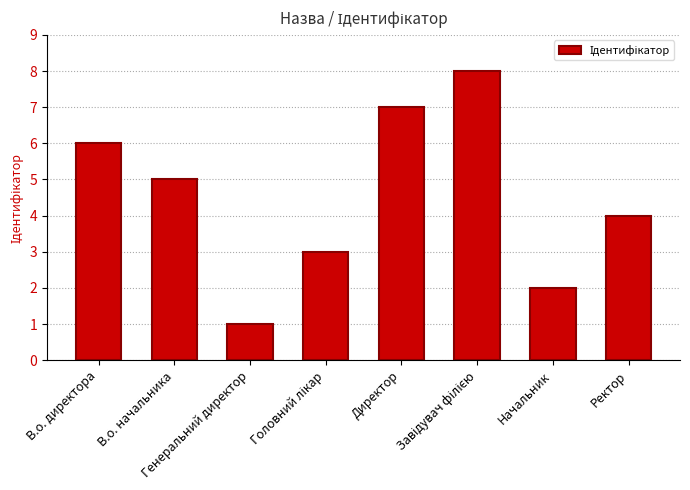

How many bars are there in total?

8